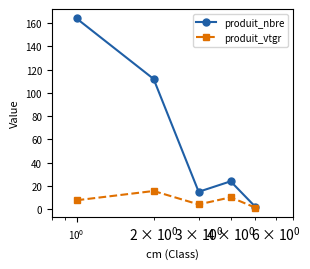

What is the value of the produit_nbre point at the 2nd from the left?

112.0